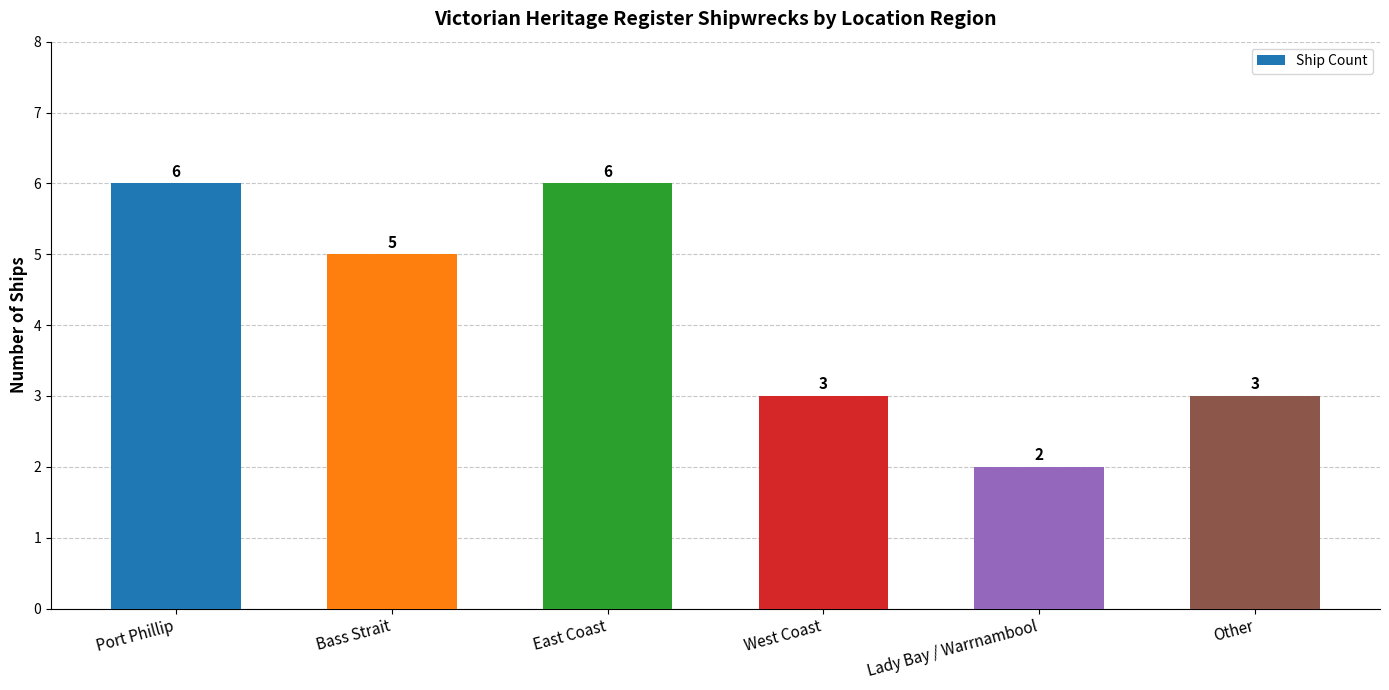

Reading left to right, what are all the values shown in this chart?

6	5	6	3	2	3